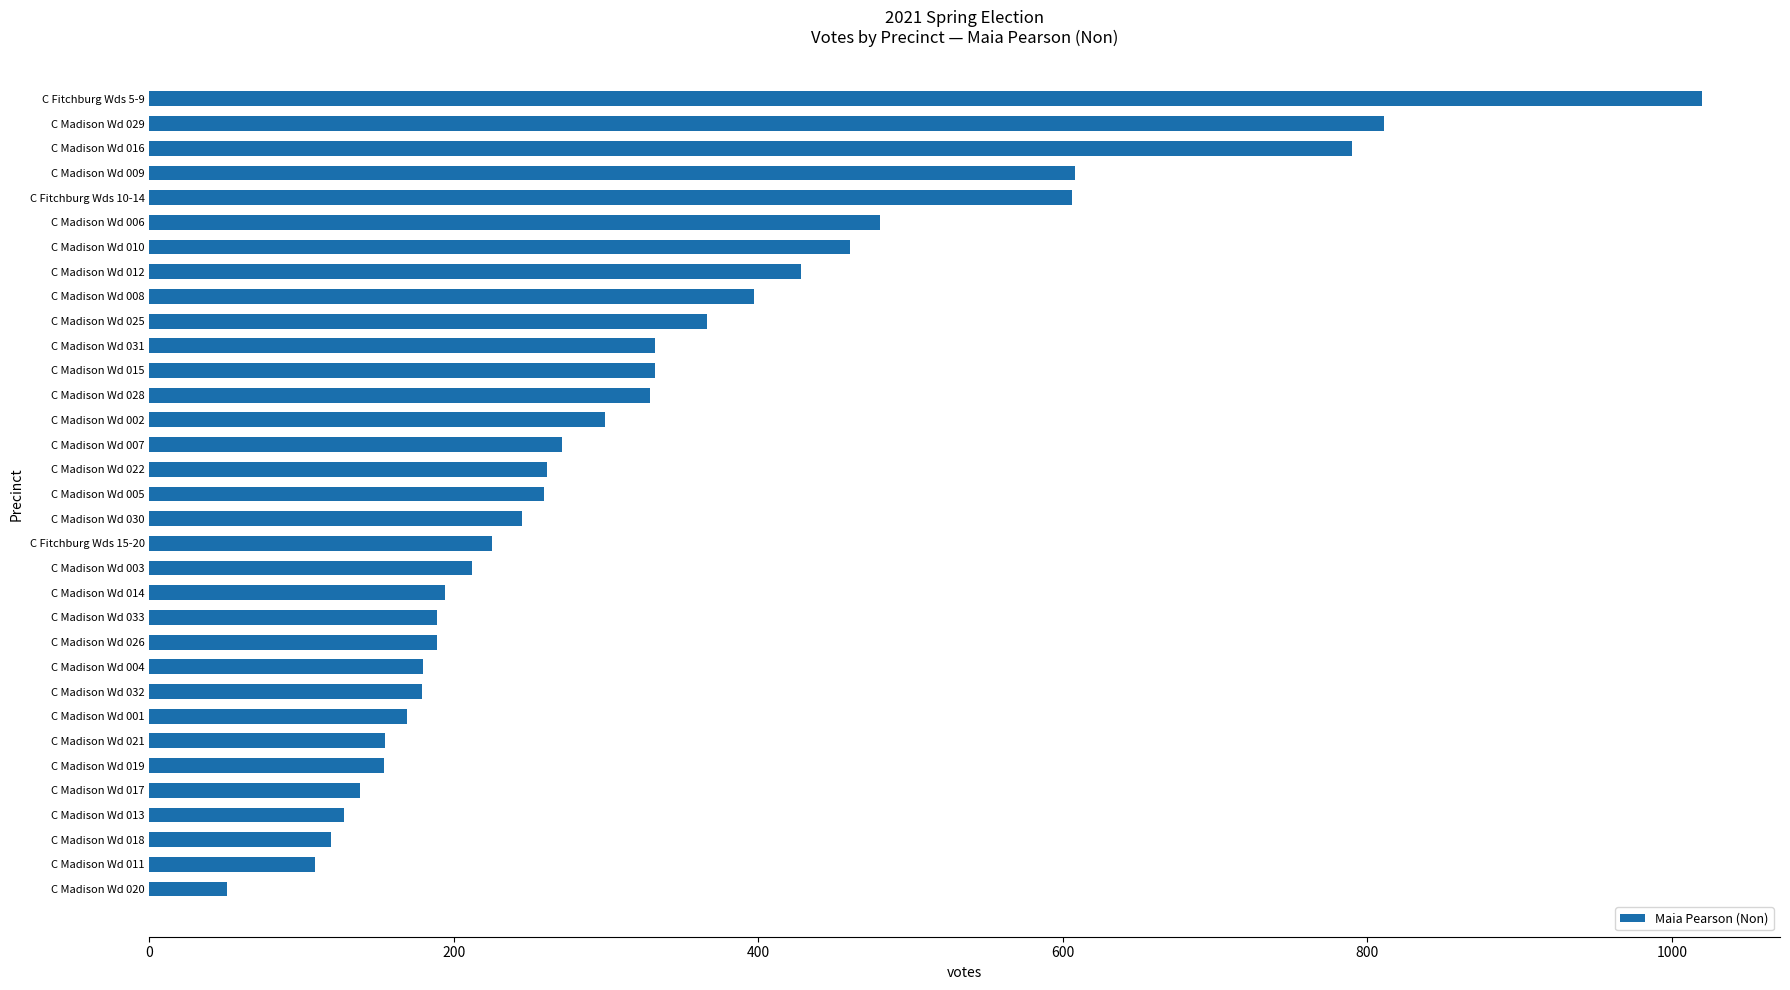

Approximately how many times larger is the value at C Madison Wd 025 compared to C Madison Wd 026?

1.9